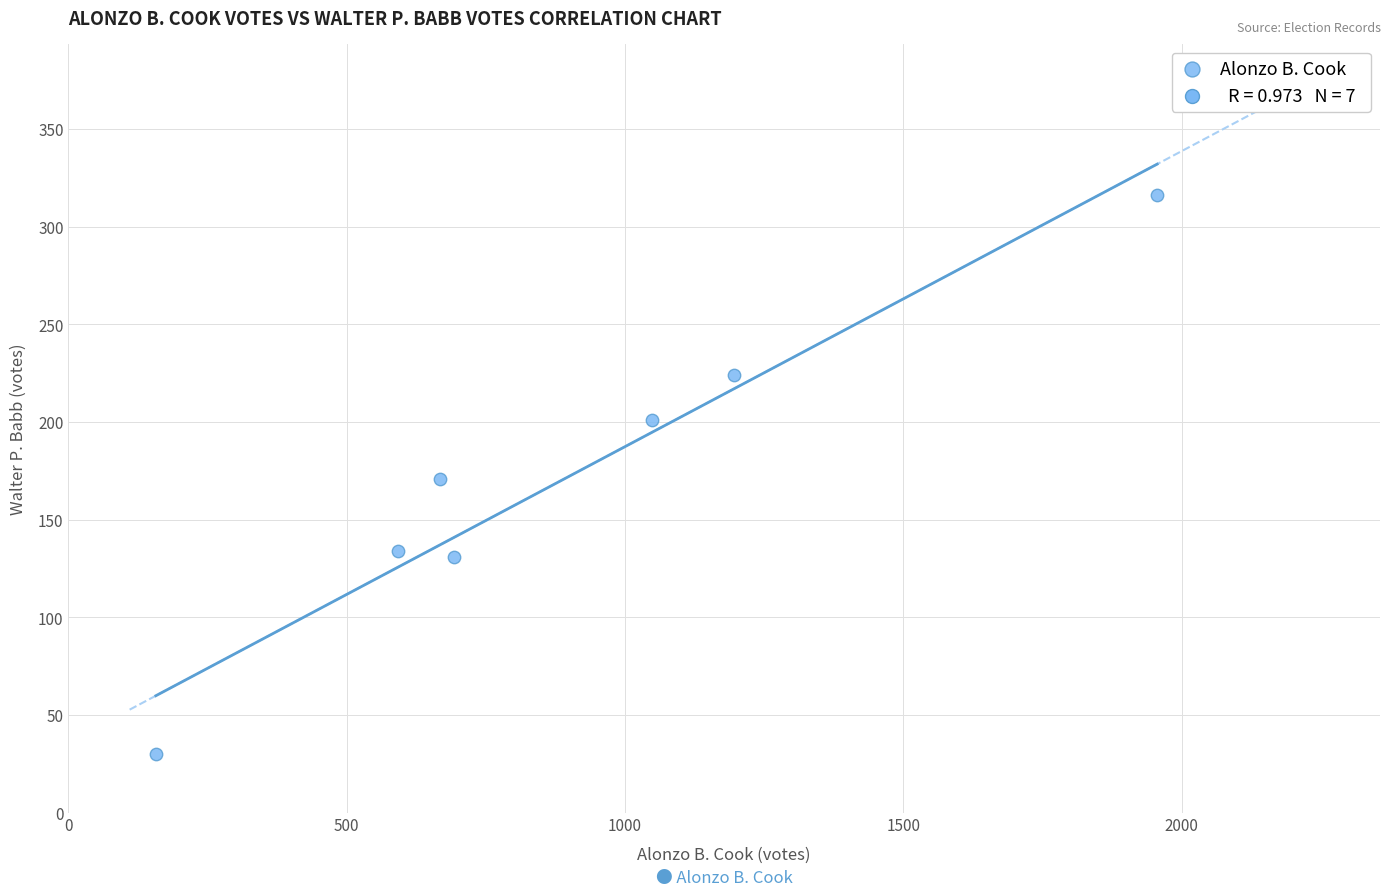

What is the range of Y values (max minus min)?

286